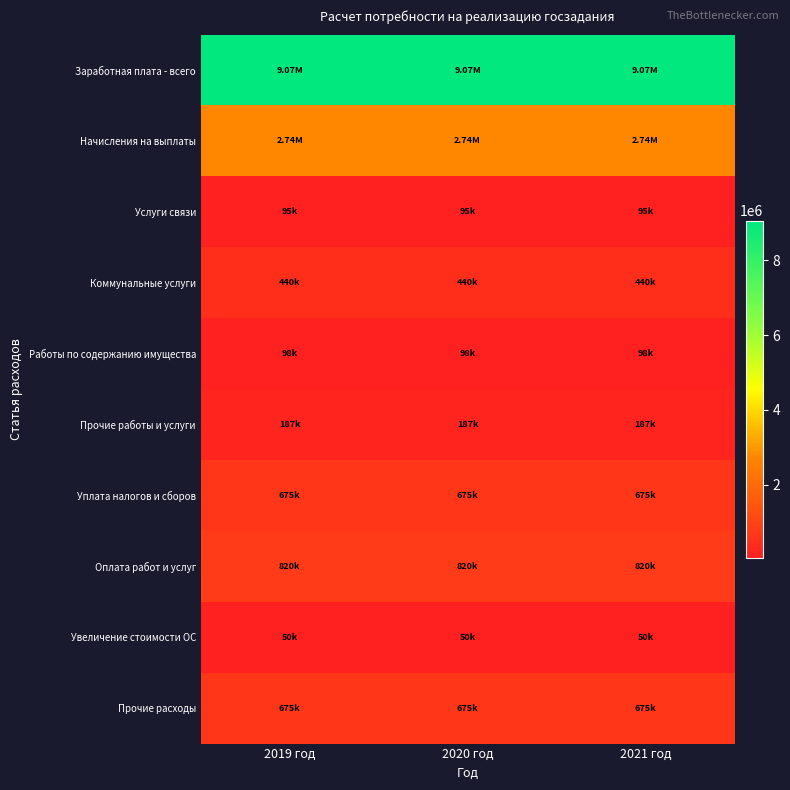

Reading left to right, list all the values displayed in this chart.

Заработная плата - всего: 2019 год=9066792.0	2020 год=9066792.0	2021 год=9066792.0
Начисления на выплаты: 2019 год=2738171.2	2020 год=2738171.2	2021 год=2738171.2
Услуги связи: 2019 год=95023.0	2020 год=95023.0	2021 год=95023.0
Коммунальные услуги: 2019 год=440163.0	2020 год=440163.0	2021 год=440163.0
Работы по содержанию имущества: 2019 год=98000.0	2020 год=98000.0	2021 год=98000.0
Прочие работы и услуги: 2019 год=186930.0	2020 год=186930.0	2021 год=186930.0
Уплата налогов и сборов: 2019 год=674927.0	2020 год=674927.0	2021 год=674927.0
Оплата работ и услуг: 2019 год=820116.0	2020 год=820116.0	2021 год=820116.0
Увеличение стоимости ОС: 2019 год=50000.0	2020 год=50000.0	2021 год=50000.0
Прочие расходы: 2019 год=674927.0	2020 год=674927.0	2021 год=674927.0